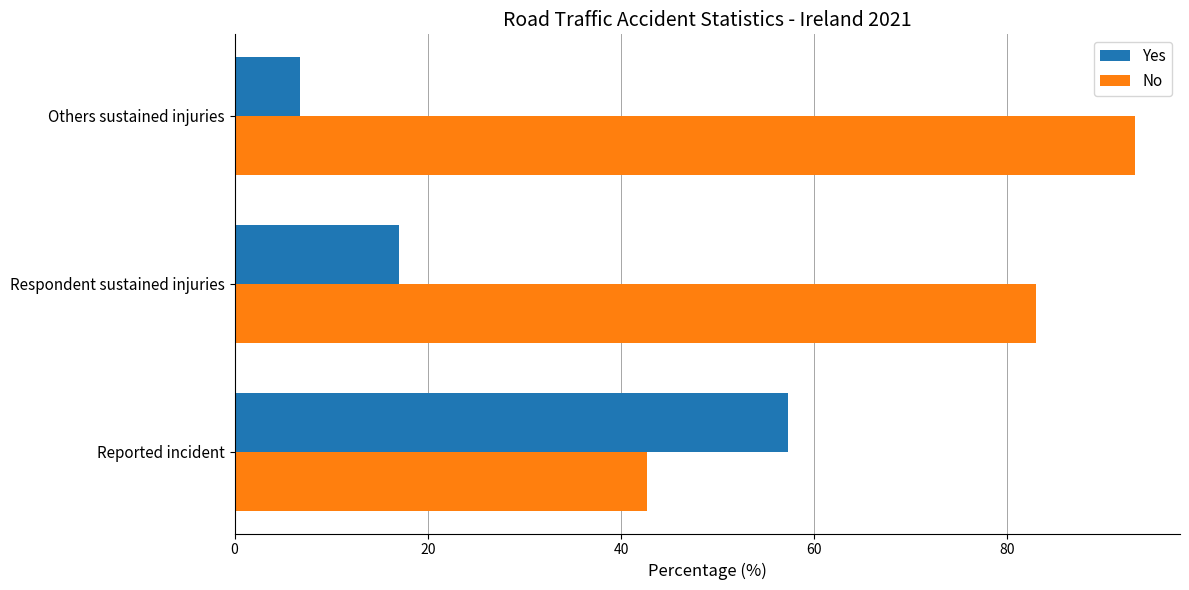

The value of Yes at Respondent sustained injuries is 24.1. True or false?

False